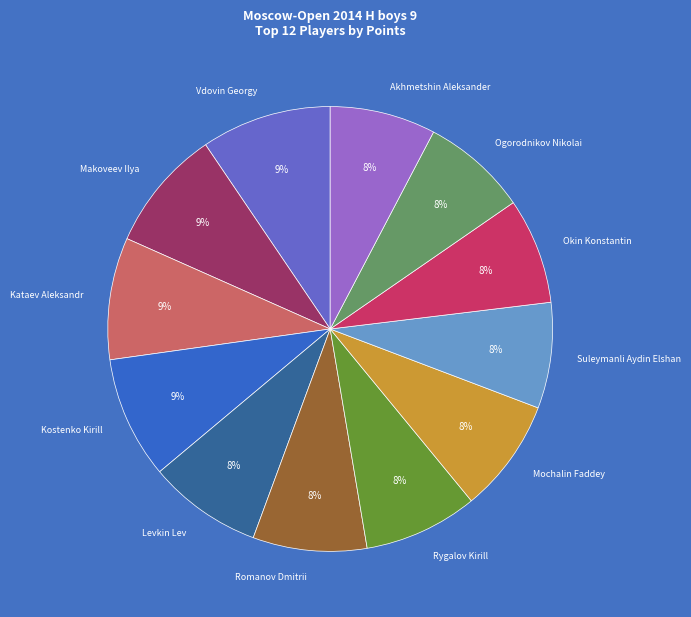

Is it true that Rygalov Kirill is 1% of the pie?

False